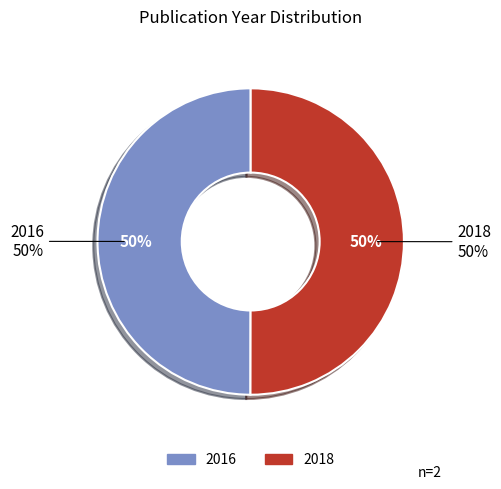

Combined, what portion of the pie is 2018 and 2016?

100.0%